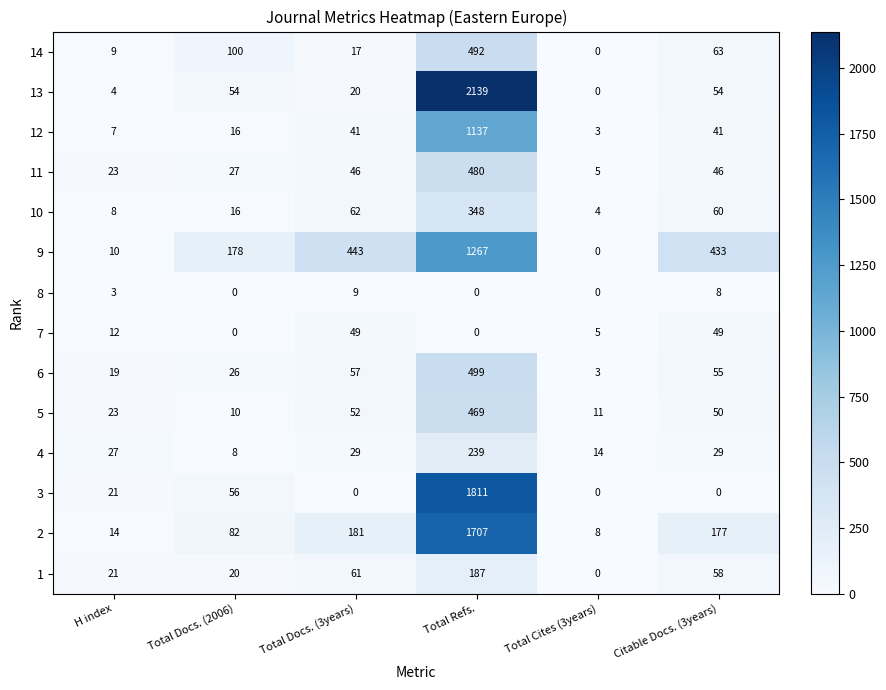

Which series has the largest range (max minus min)?

13